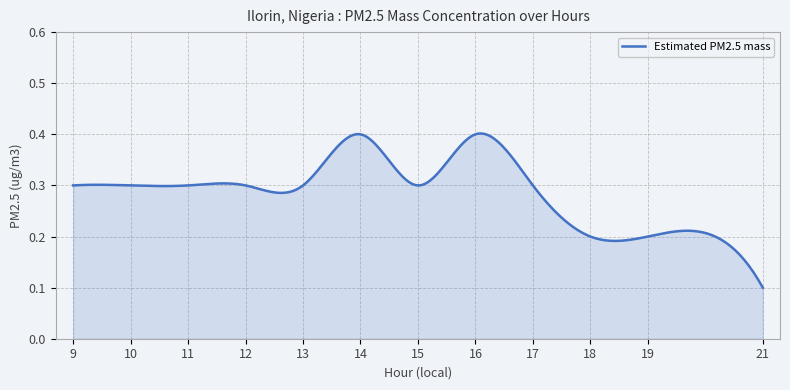

What is the minimum value shown in the chart?

0.1